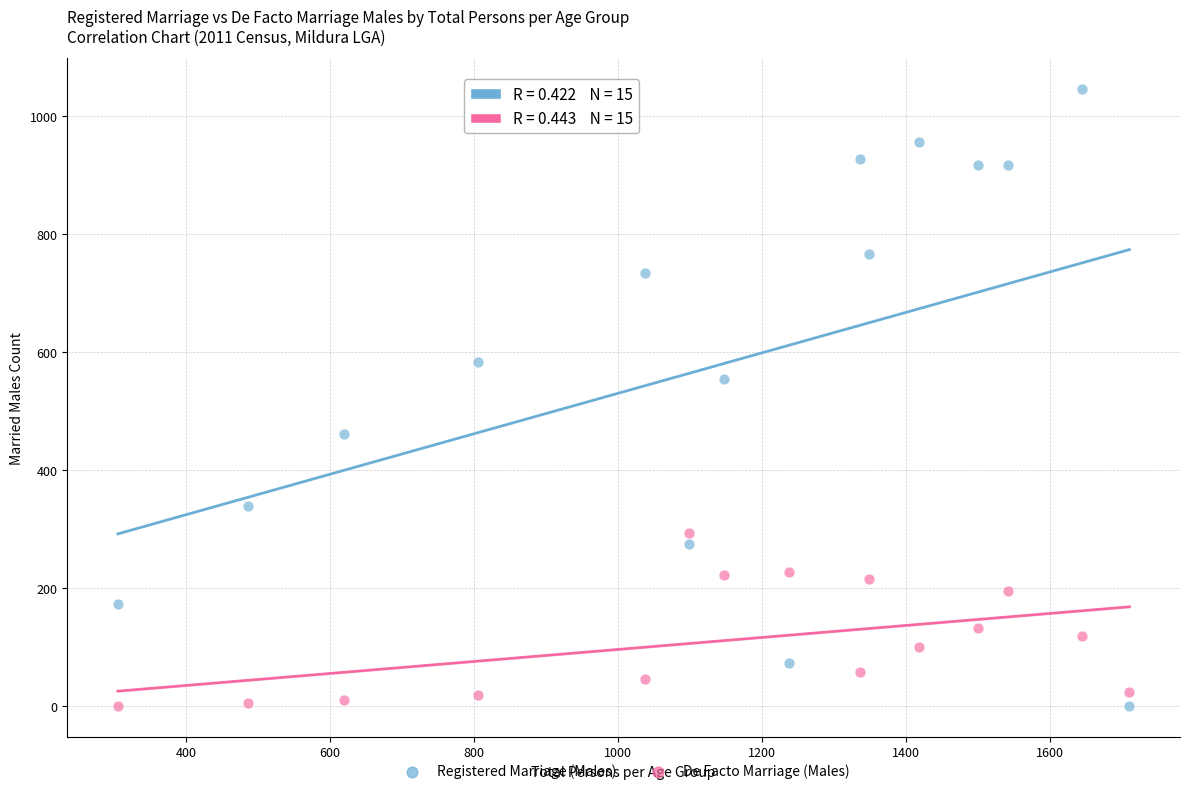

What are all the series names shown in the legend?

Registered Marriage (Males), De Facto Marriage (Males)